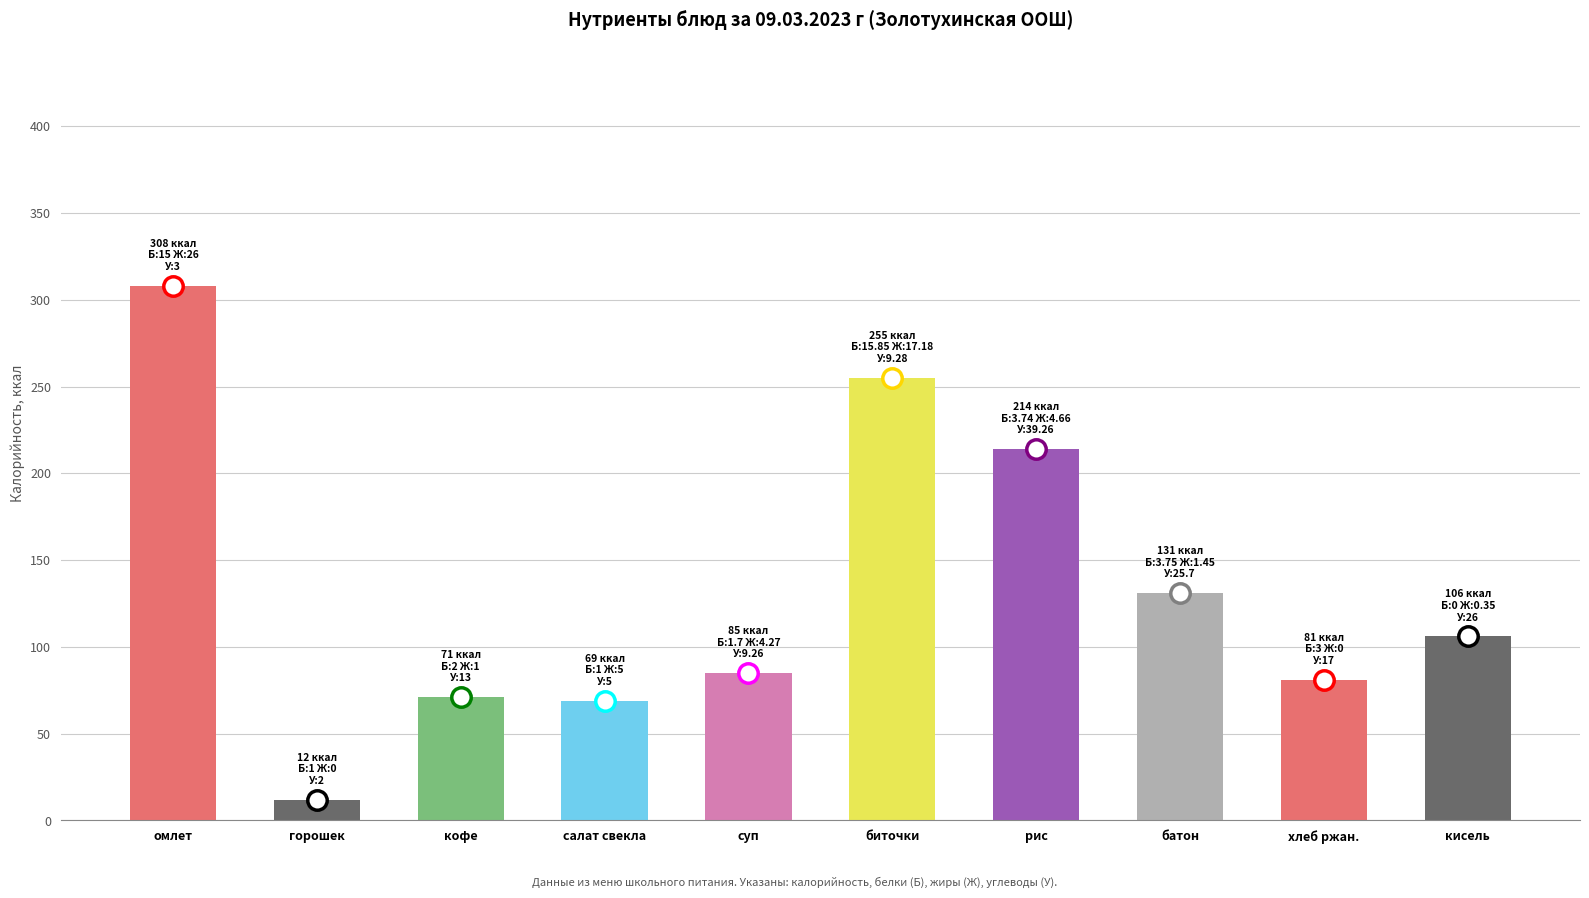

At which label is the value closest to 160?

батон